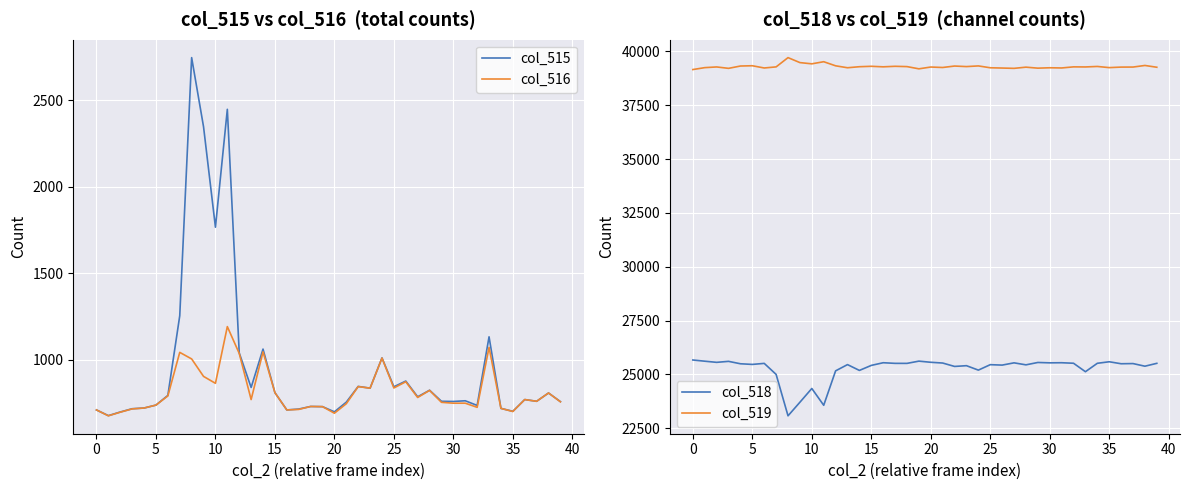

True or false: col_515 and col_519 intersect in this chart.

False